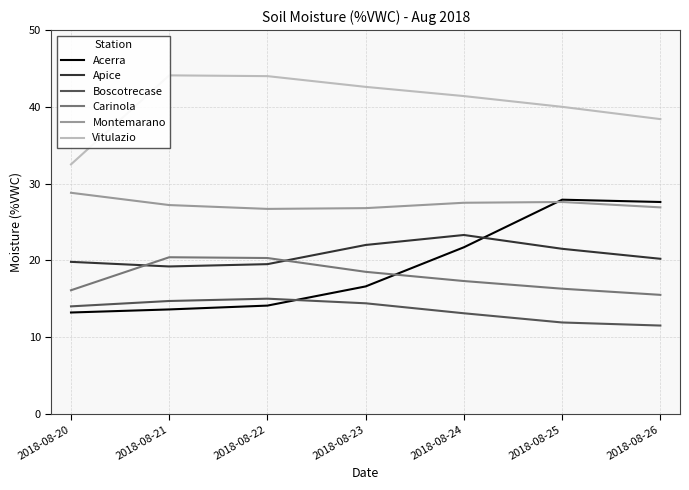

Reading right to left, what are all the values shown in this chart?

Acerra: 2018-08-26=27.6	2018-08-25=27.9	2018-08-24=21.7	2018-08-23=16.6	2018-08-22=14.1	2018-08-21=13.6	2018-08-20=13.2
Apice: 2018-08-26=20.2	2018-08-25=21.5	2018-08-24=23.3	2018-08-23=22.0	2018-08-22=19.5	2018-08-21=19.2	2018-08-20=19.8
Boscotrecase: 2018-08-26=11.5	2018-08-25=11.9	2018-08-24=13.1	2018-08-23=14.4	2018-08-22=15.0	2018-08-21=14.7	2018-08-20=14.0
Carinola: 2018-08-26=15.5	2018-08-25=16.3	2018-08-24=17.3	2018-08-23=18.5	2018-08-22=20.3	2018-08-21=20.4	2018-08-20=16.1
Montemarano: 2018-08-26=26.9	2018-08-25=27.6	2018-08-24=27.5	2018-08-23=26.8	2018-08-22=26.7	2018-08-21=27.2	2018-08-20=28.8
Vitulazio: 2018-08-26=38.4	2018-08-25=40.0	2018-08-24=41.4	2018-08-23=42.6	2018-08-22=44.0	2018-08-21=44.1	2018-08-20=32.5